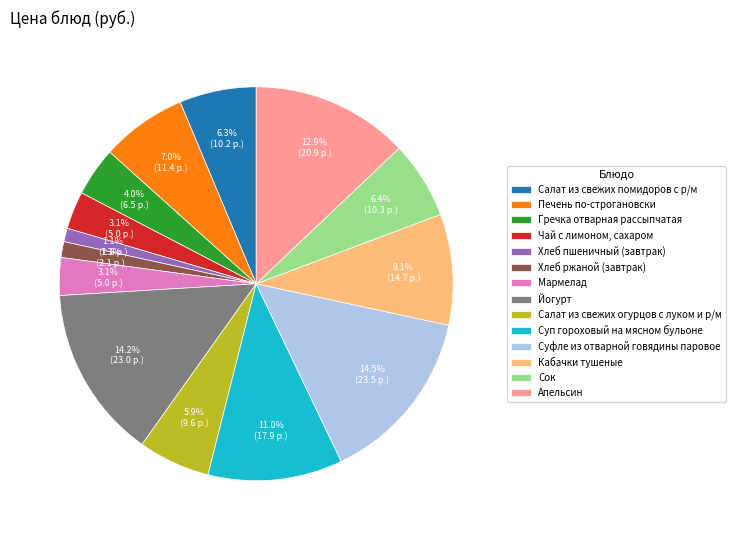

What portion of the pie excludes Кабачки тушеные?

90.9%